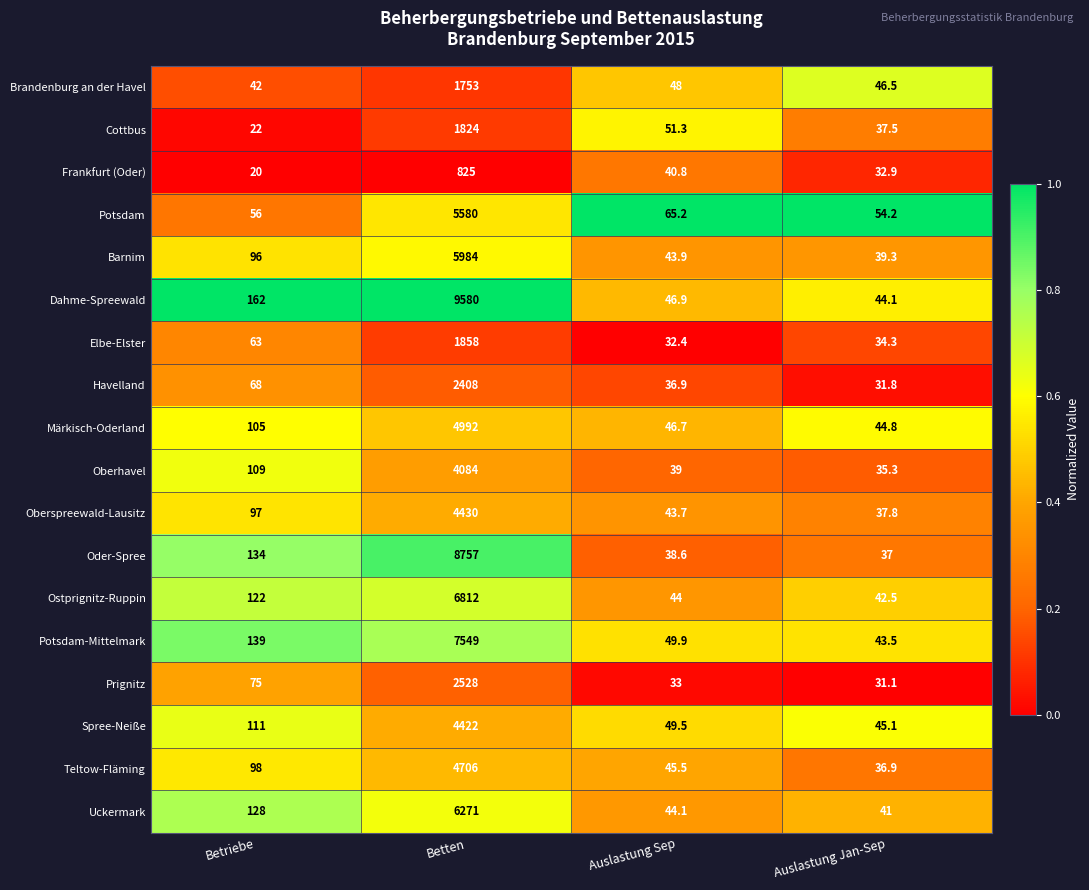

Which series has the largest total across all categories?

Dahme-Spreewald